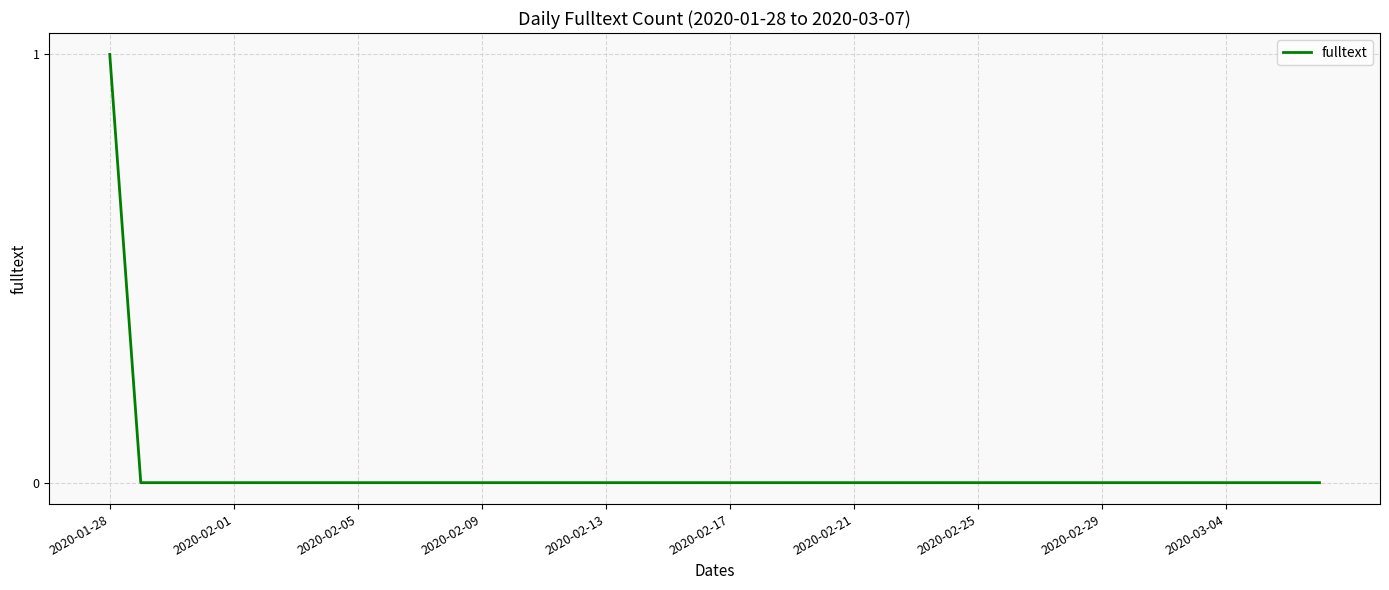

Which label corresponds to the largest value in the chart?

2020-01-28